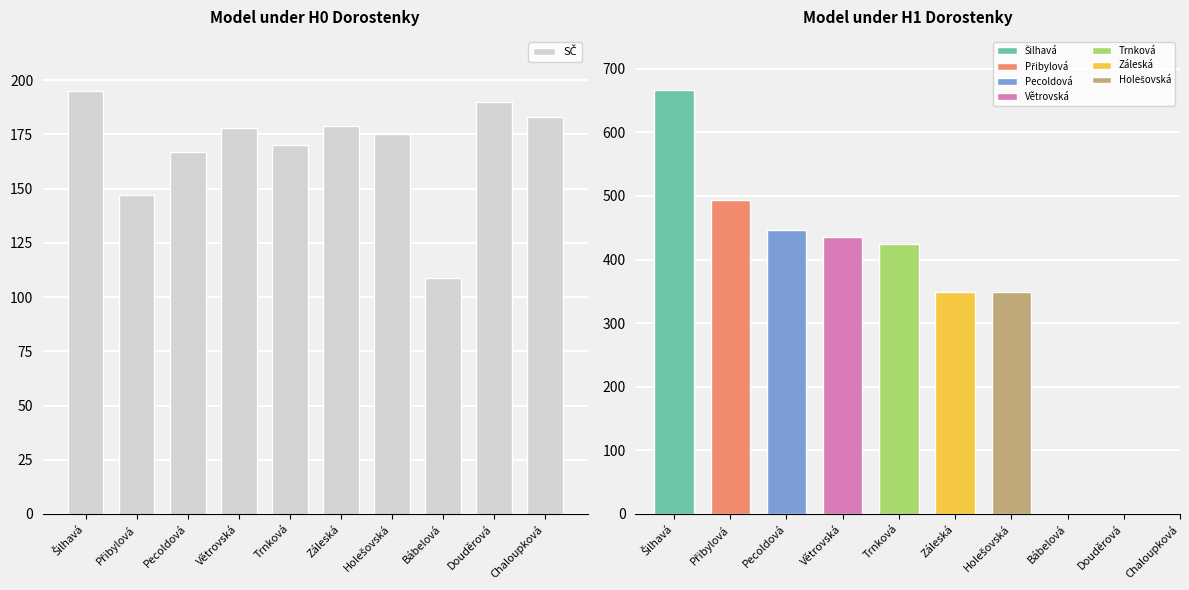

Which category has the highest value in the Body series?

Šilhavá